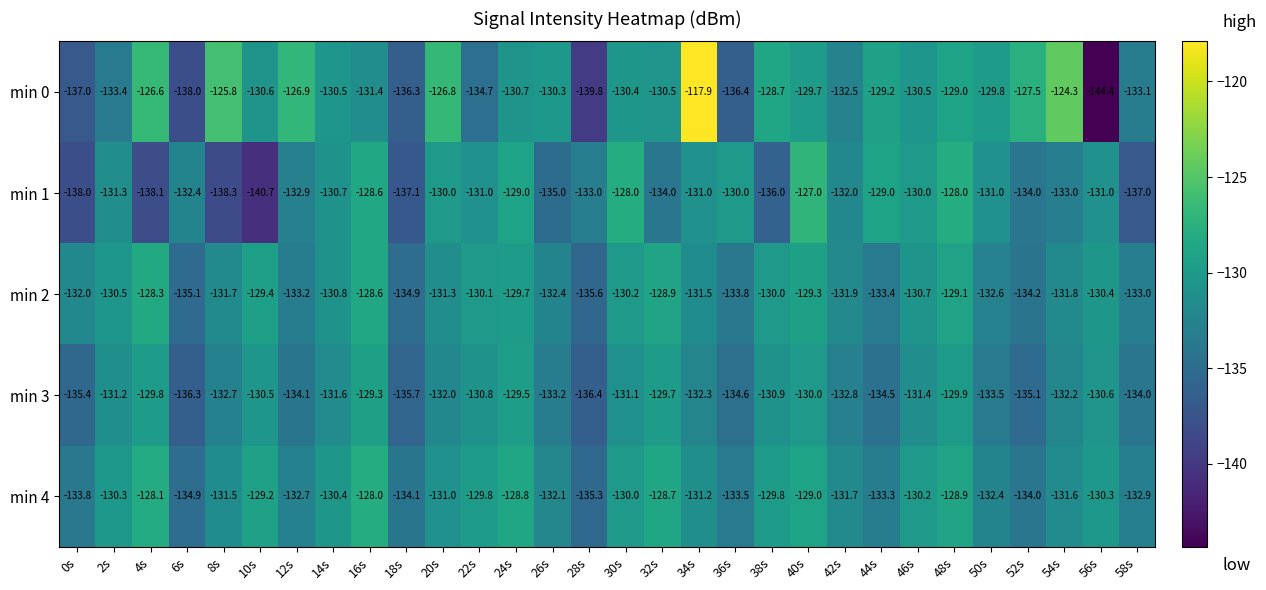

What is the smallest value displayed?

-144.4